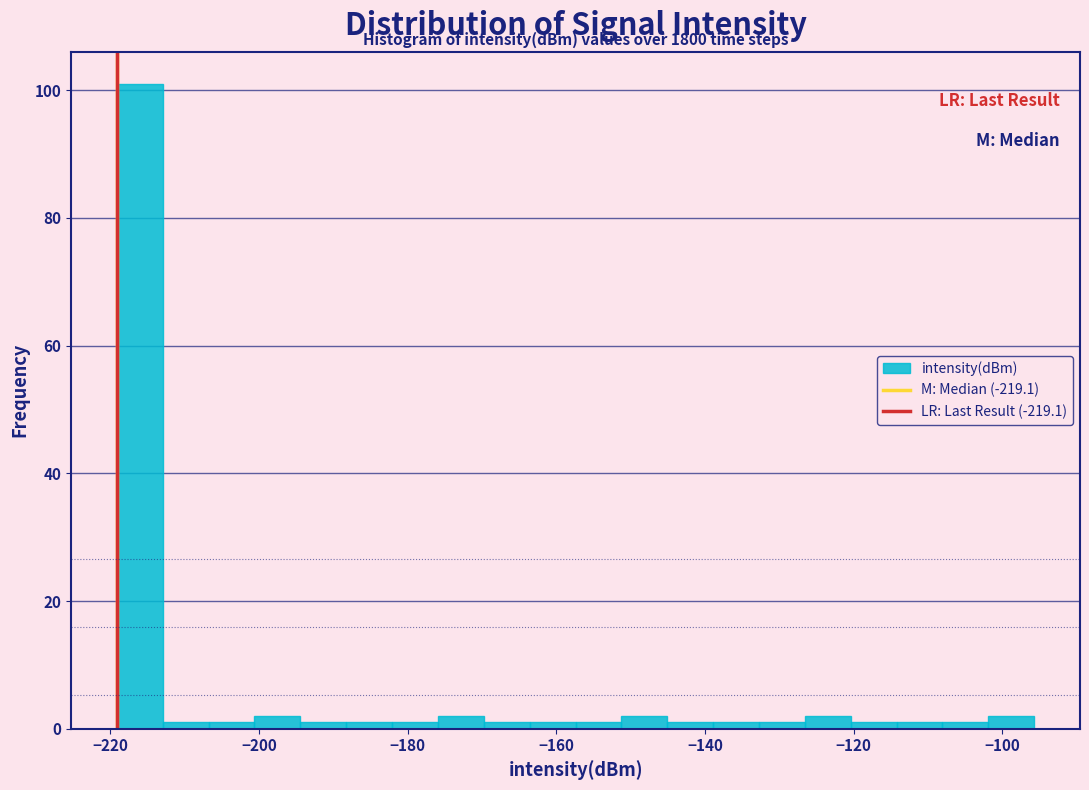

Read against the x-axis, roughly where is the centre of the tallest bar?

-216